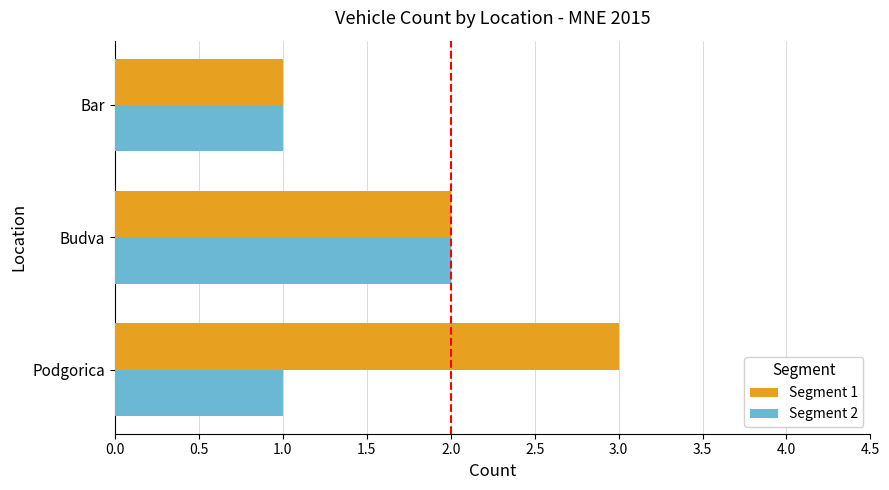

Which series has the widest spread of values?

Segment 1